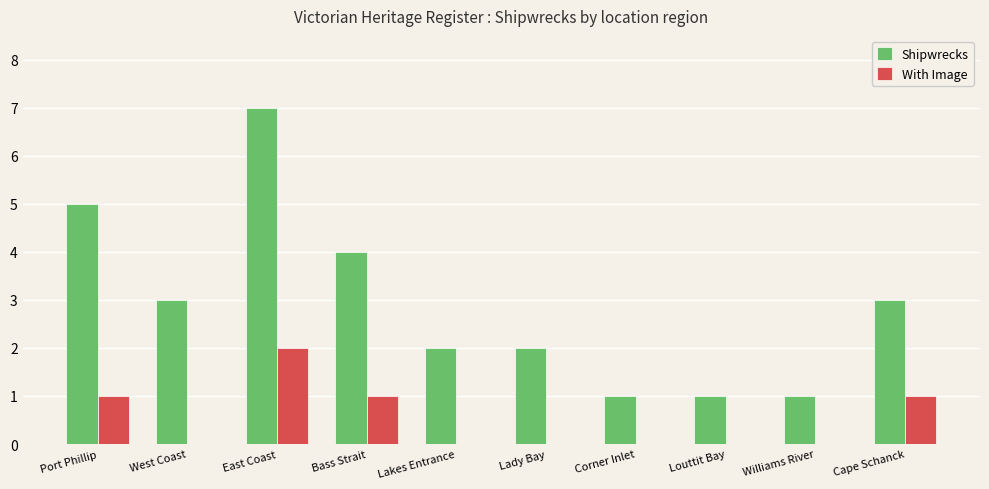

How many distinct data groups are displayed?

2